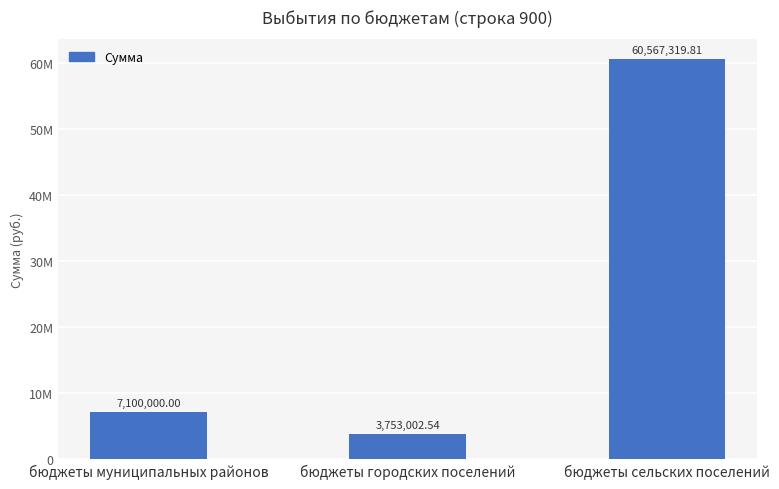

Rank the categories by value from highest to lowest.

бюджеты сельских поселений, бюджеты муниципальных районов, бюджеты городских поселений